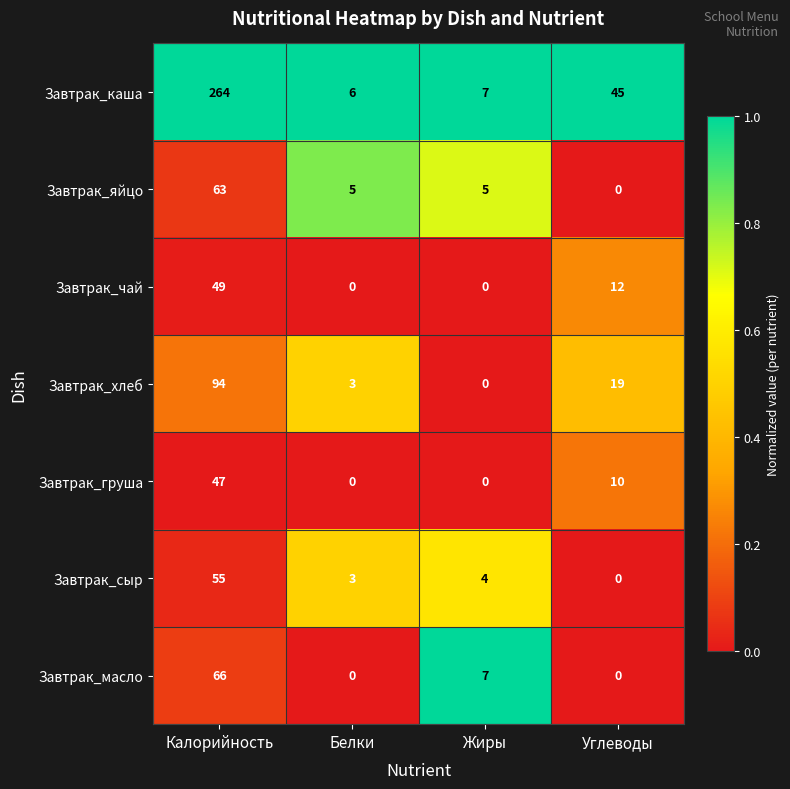

The value of Завтрак_груша at Жиры is -19. True or false?

False